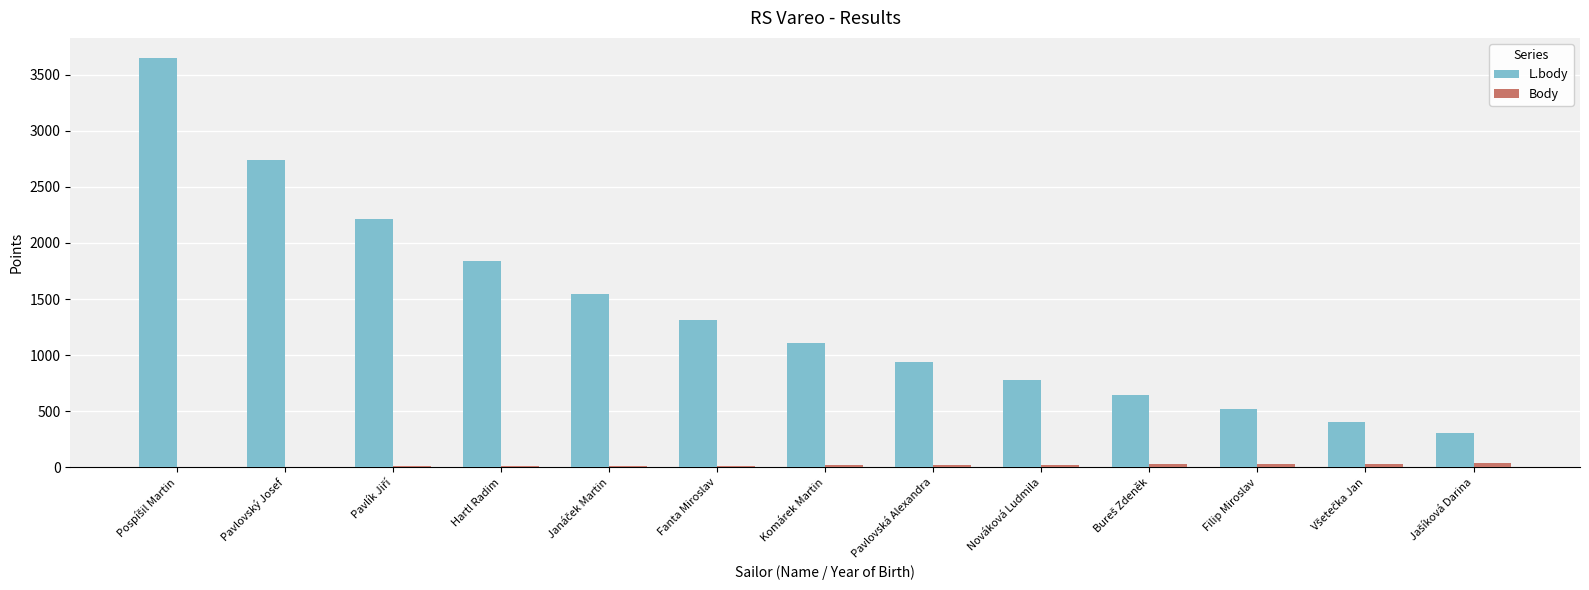

Which series has the largest total across all categories?

L.body